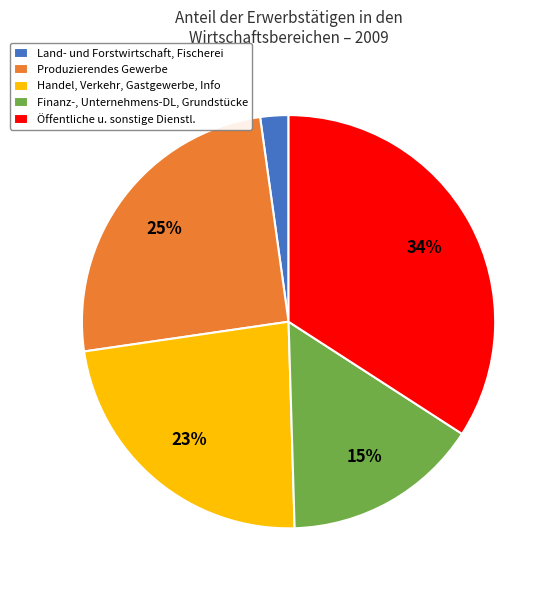

True or false: Produzierendes Gewerbe accounts for 10% of the total.

False